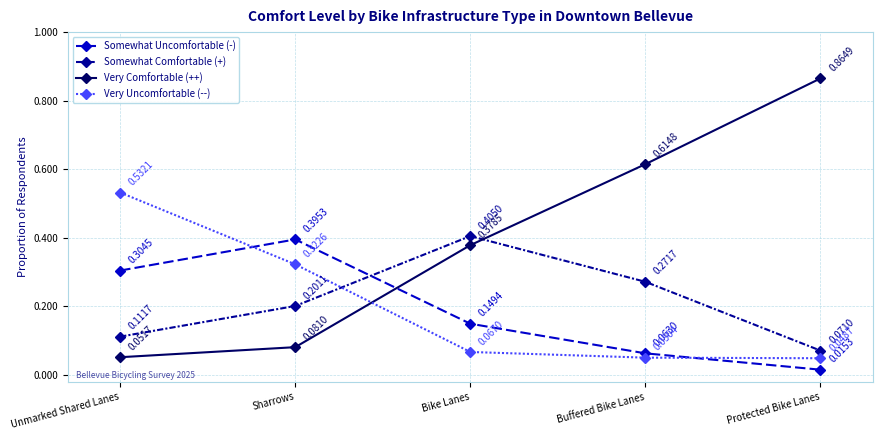

Does the chart display data point markers on the line(s)?

Yes